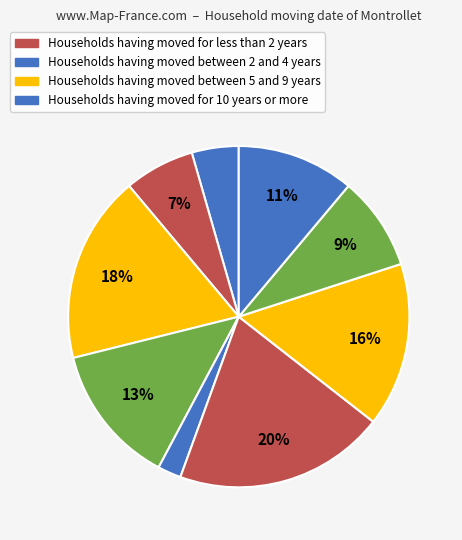

To the nearest percent, what is the average slice percentage?

11%